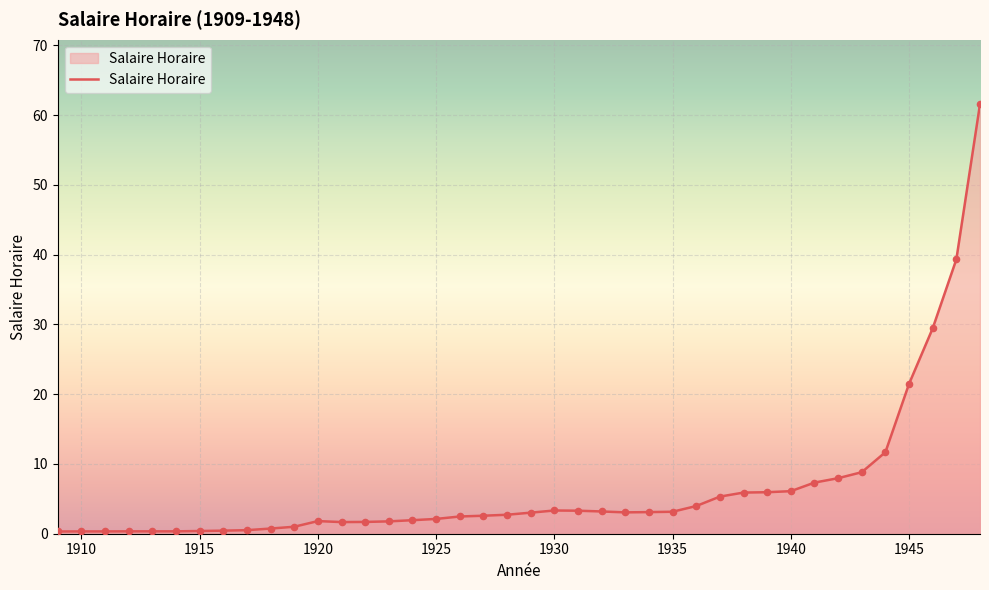

What is the maximum value shown in the chart?

61.6